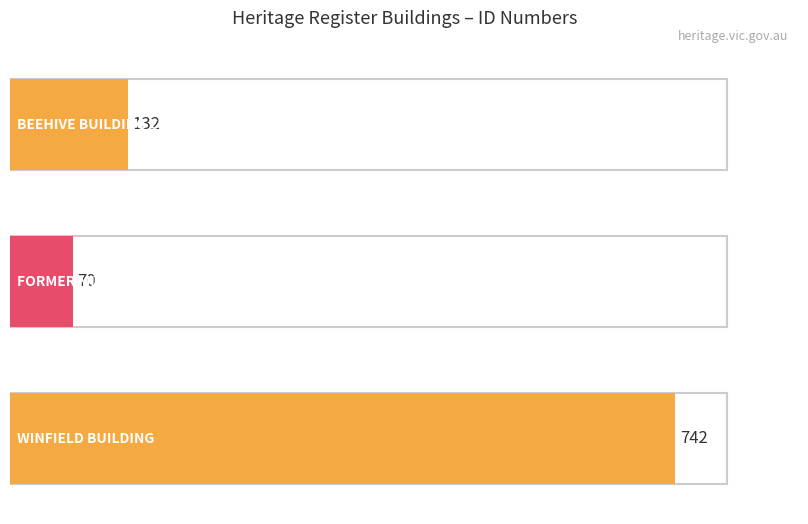

Reading right to left, transcribe all the data shown in this chart.

WINFIELD BUILDING=742	FORMER MINING EXCHANGE=70	BEEHIVE BUILDING COMPLEX=132